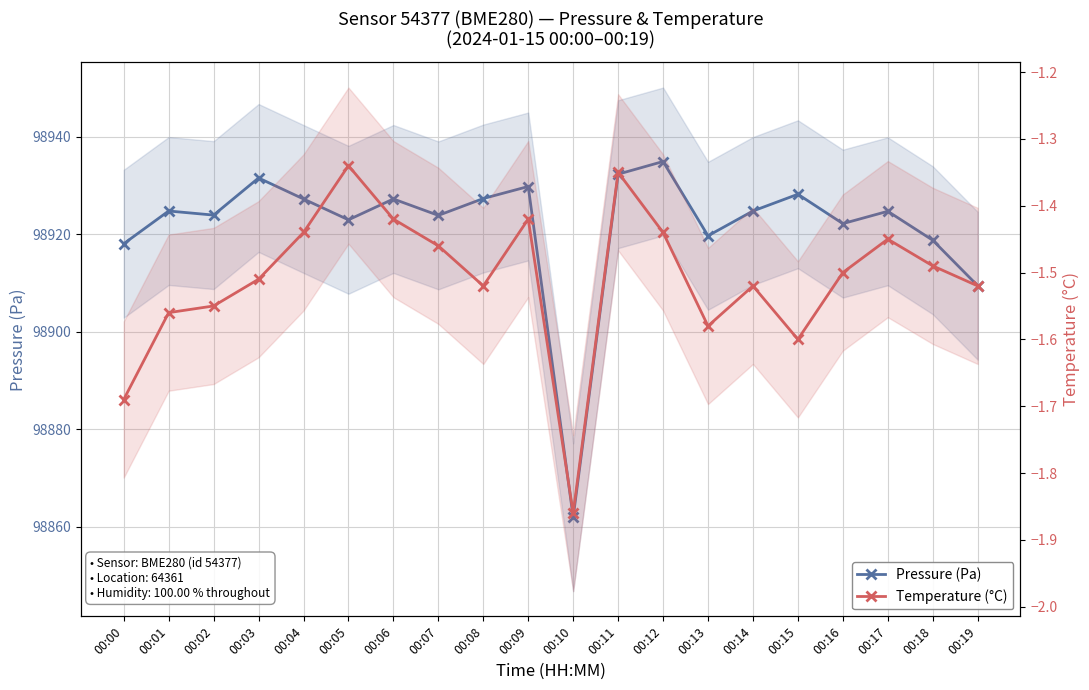

True or false: Temperature (°C) and Pressure (Pa) cross at least once.

False